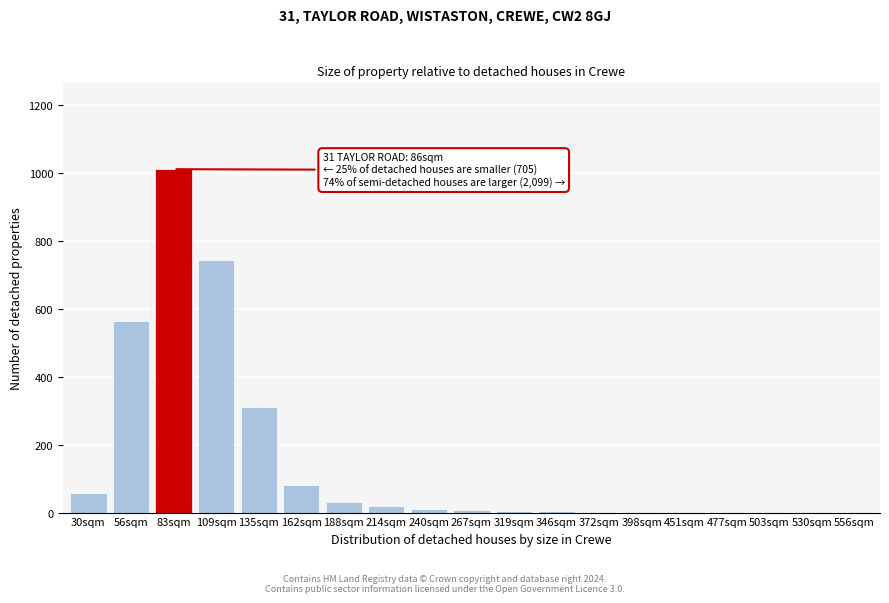

What is the sum of all values?

2859